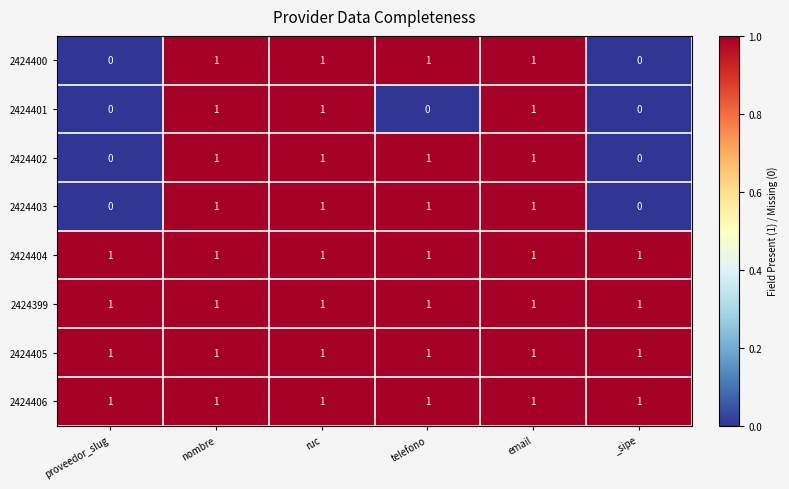

At how many categories does at least one series exceed 0?

6